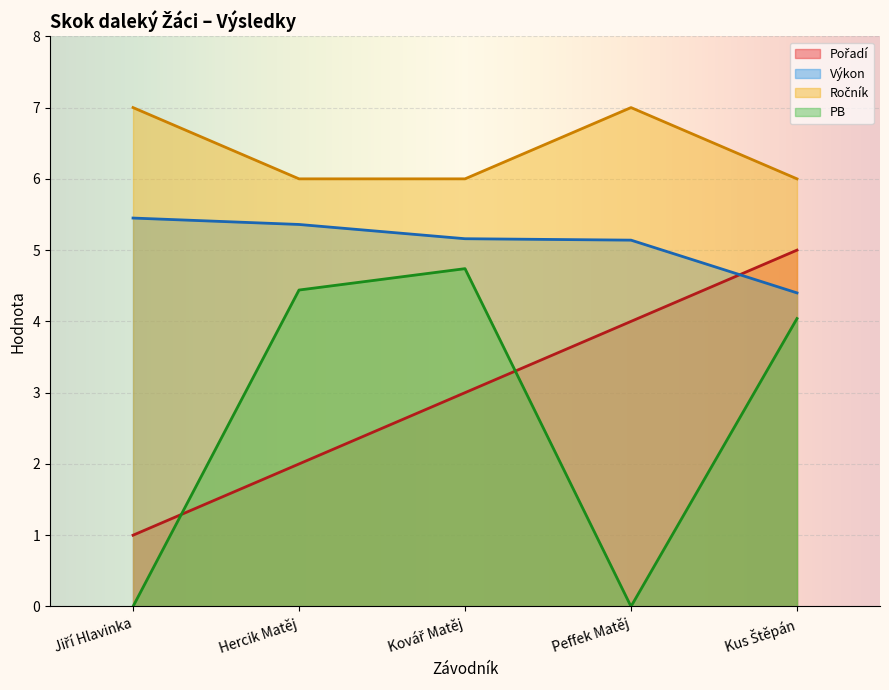

What is the average value of the Výkon series?

5.1